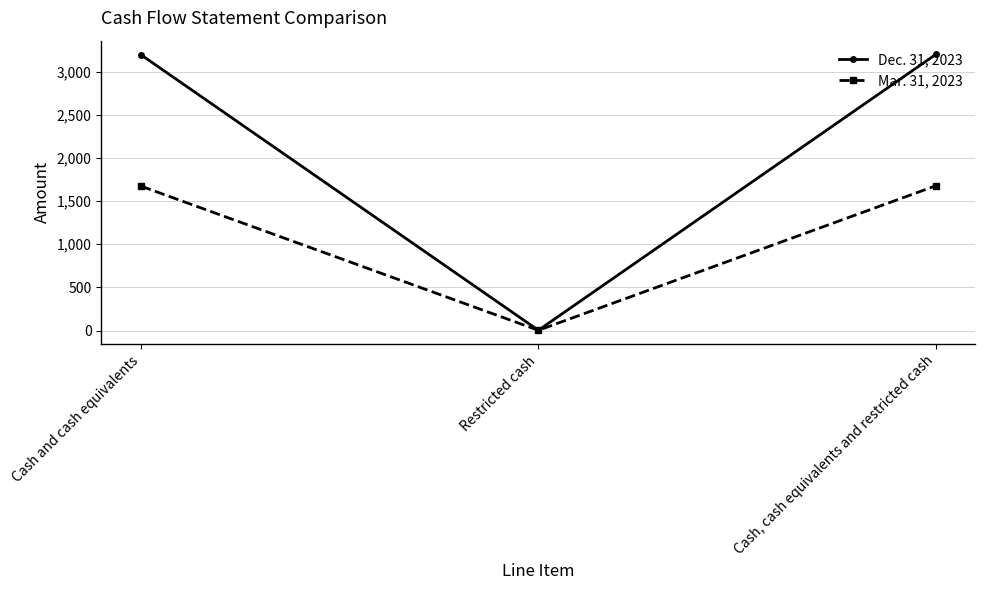

What is the minimum value for Dec. 31, 2023?

4